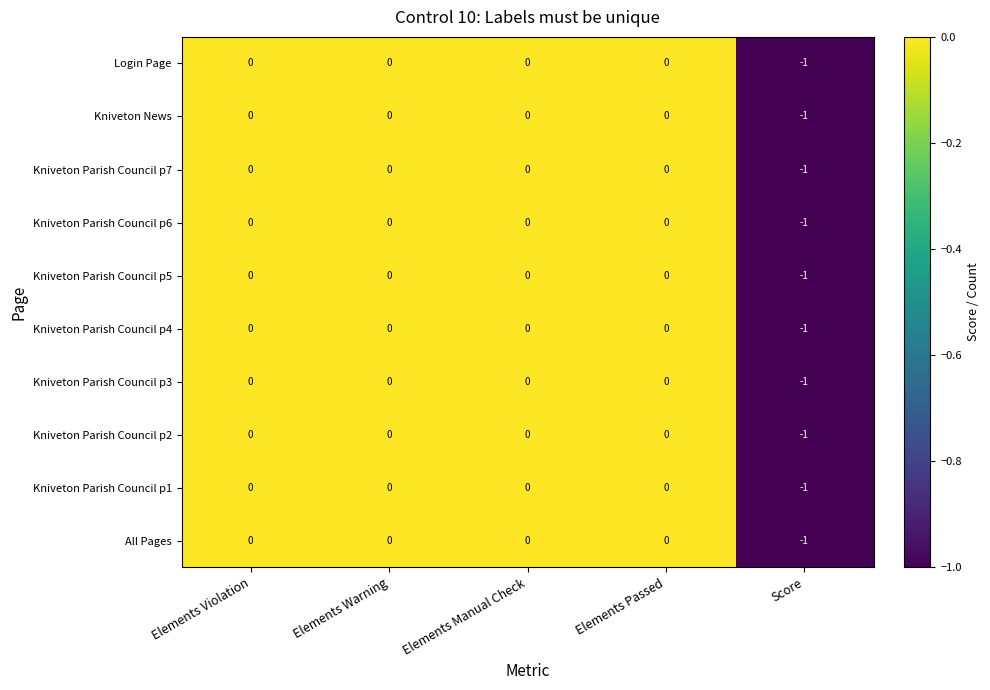

Which category has the lowest value across all series?

Score